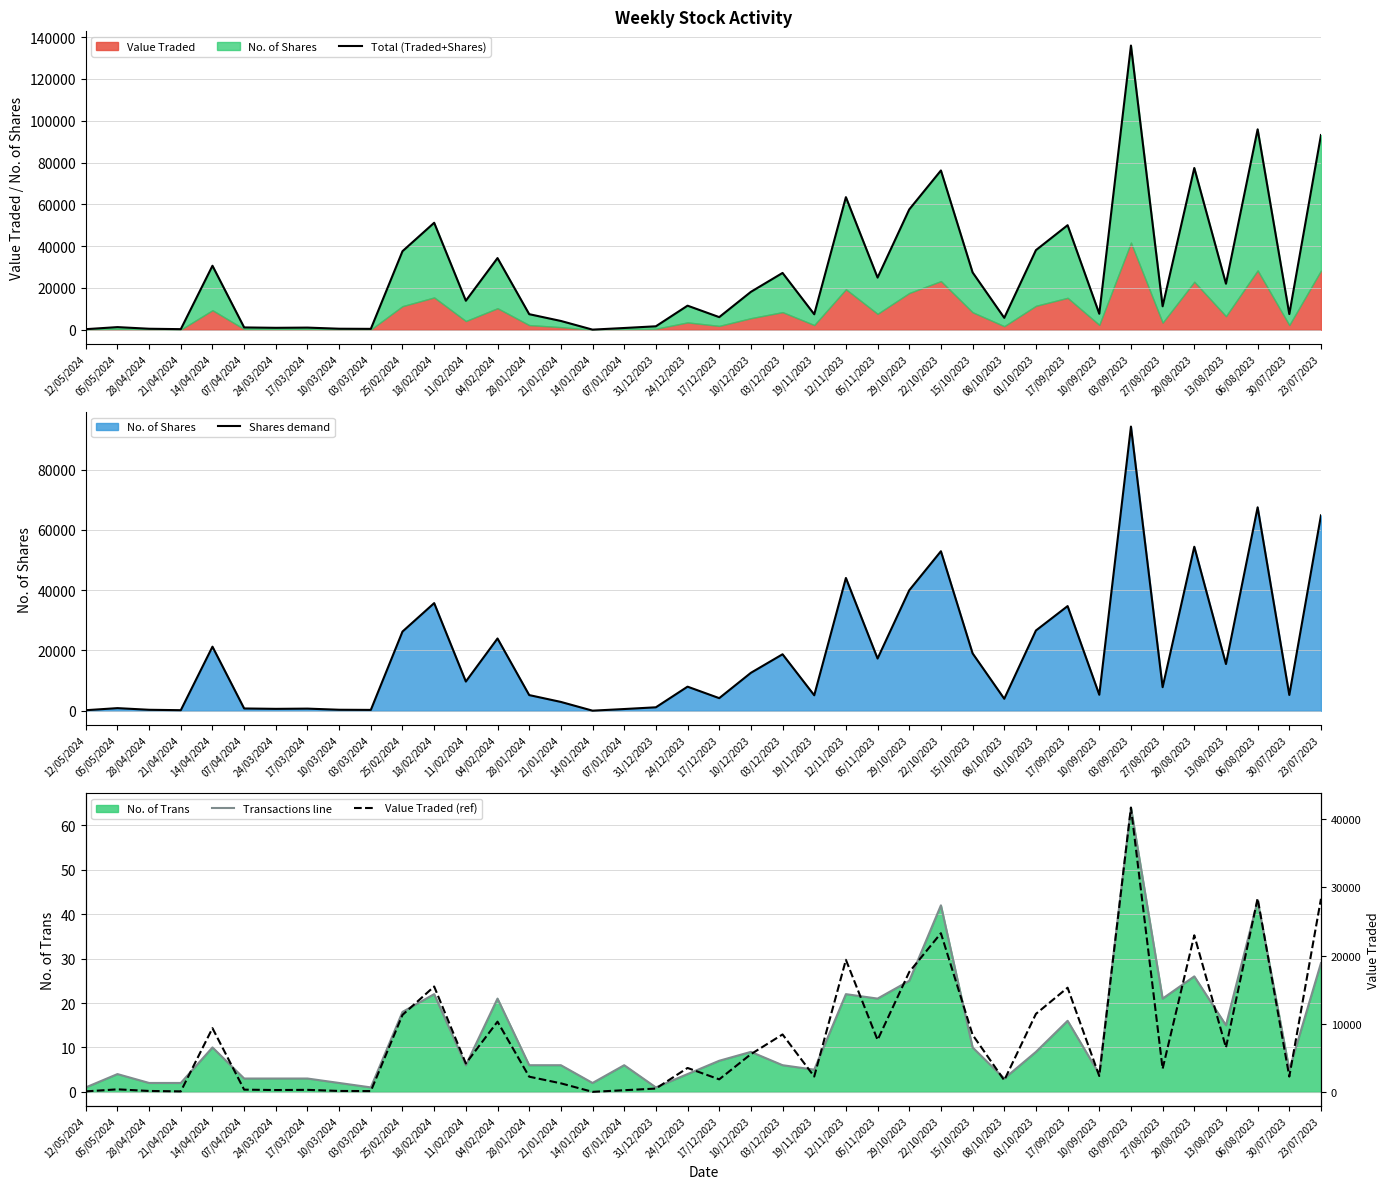

How many data points in Value Traded (ref) are above 3524?

19